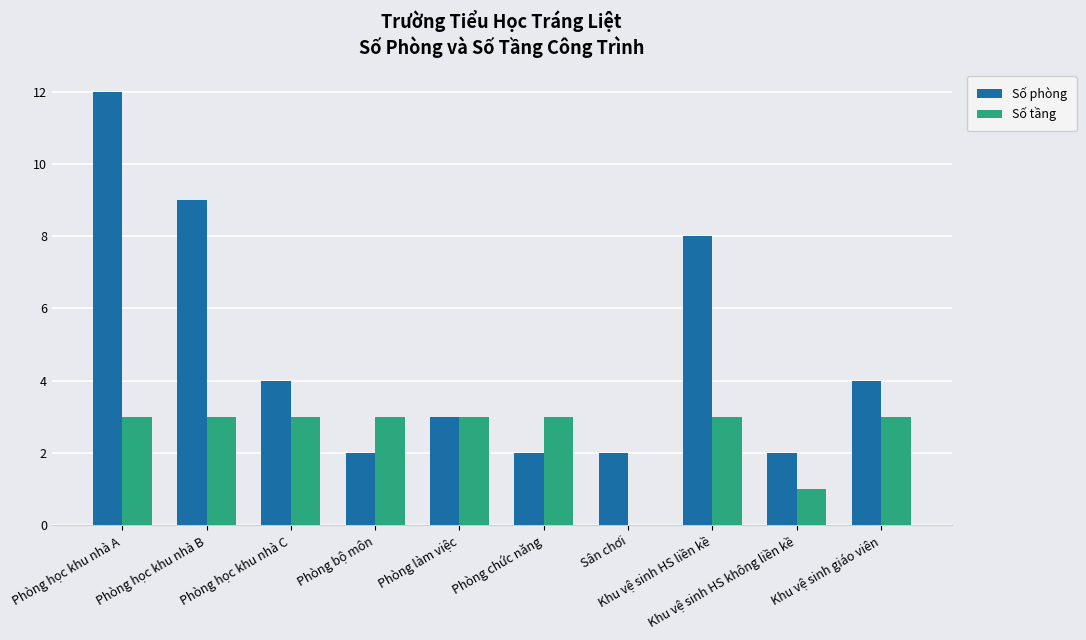

What is the sum of all Số phòng values?

48